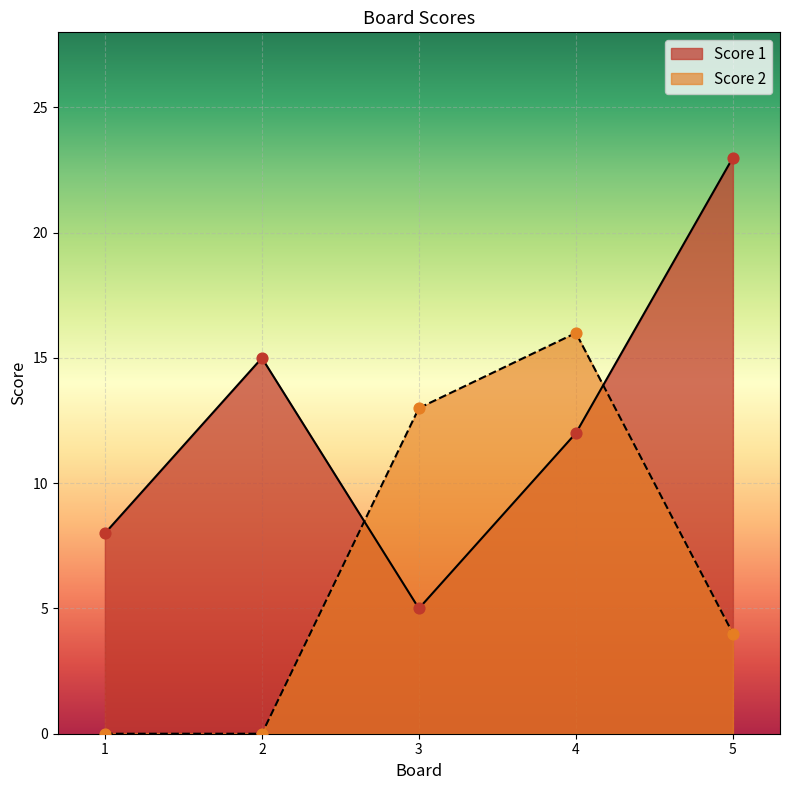

At how many categories does at least one series exceed 14?

3